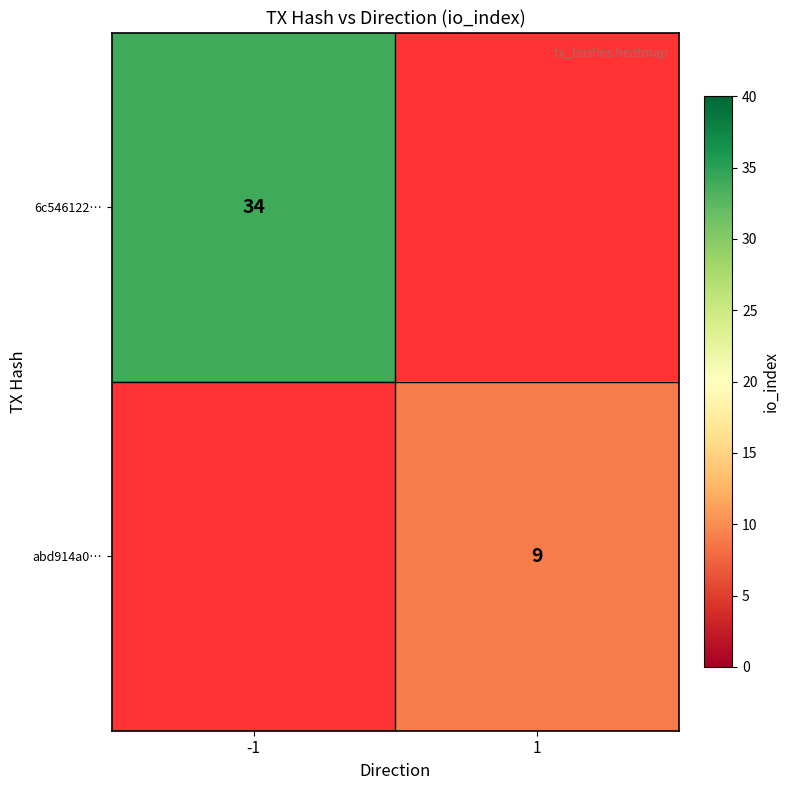

True or false: abd914a0… has a value of 9 at 1.

True